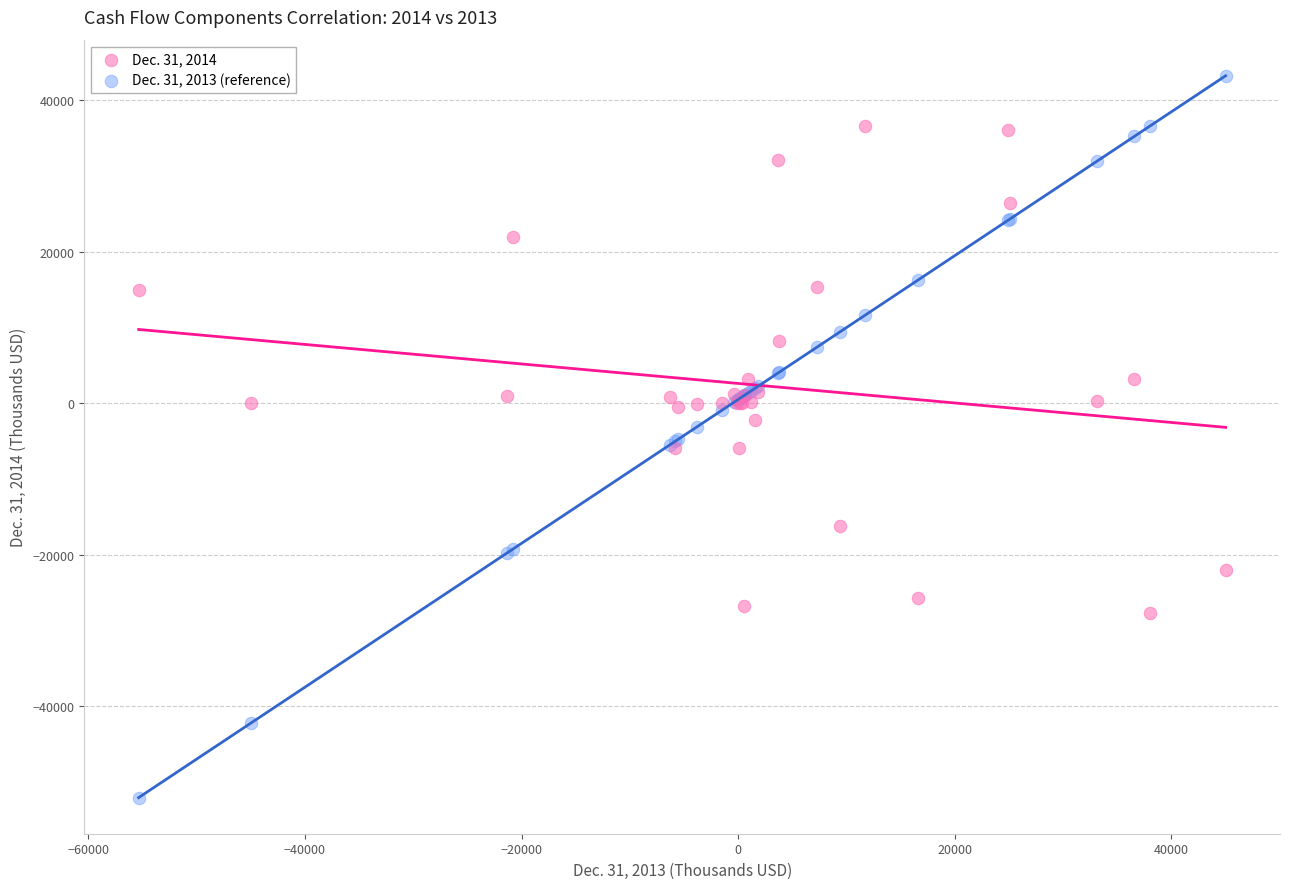

Which series has the largest Y range (max minus min)?

Dec. 31, 2013 (reference)